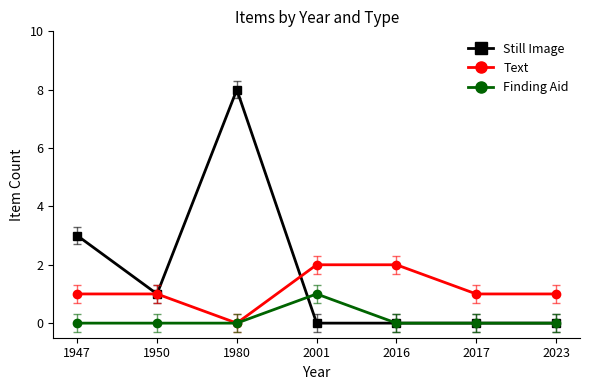

At how many categories does at least one series exceed 4?

1